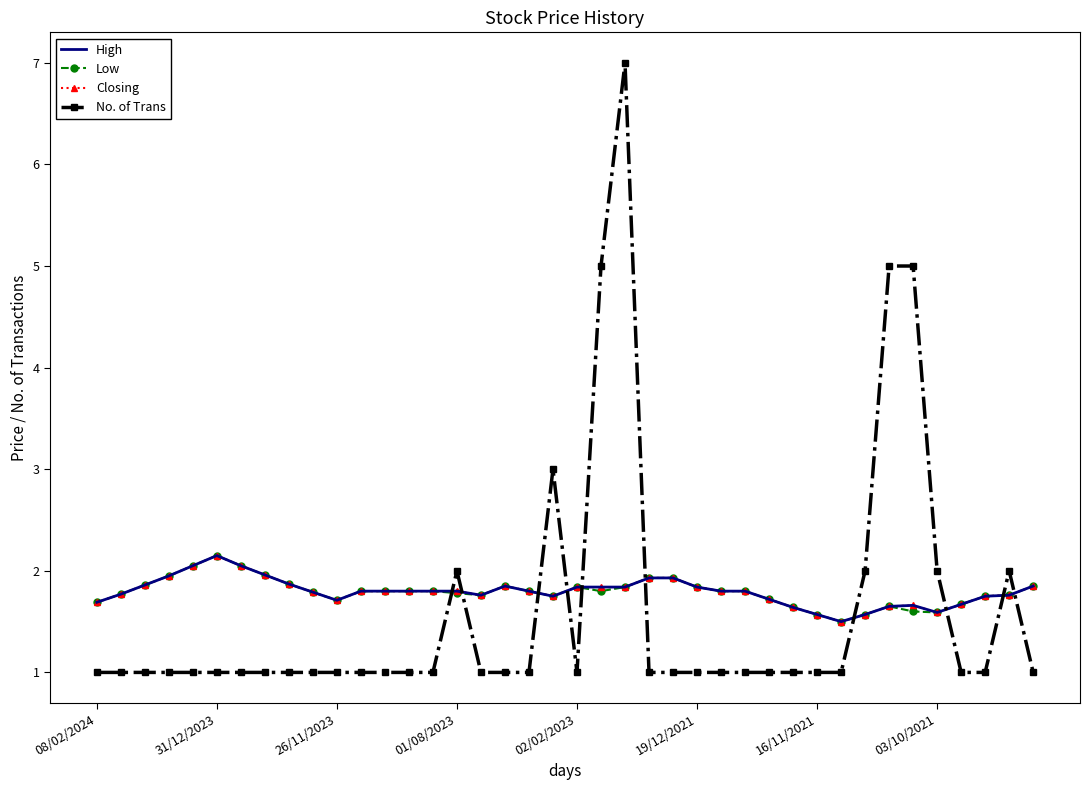

At which label does Low reach its peak?

31/12/2023